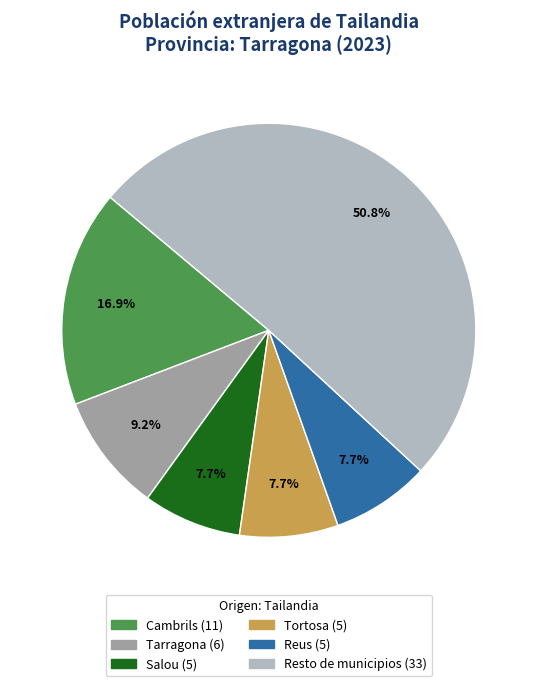

Count the number of slices in the pie.

6